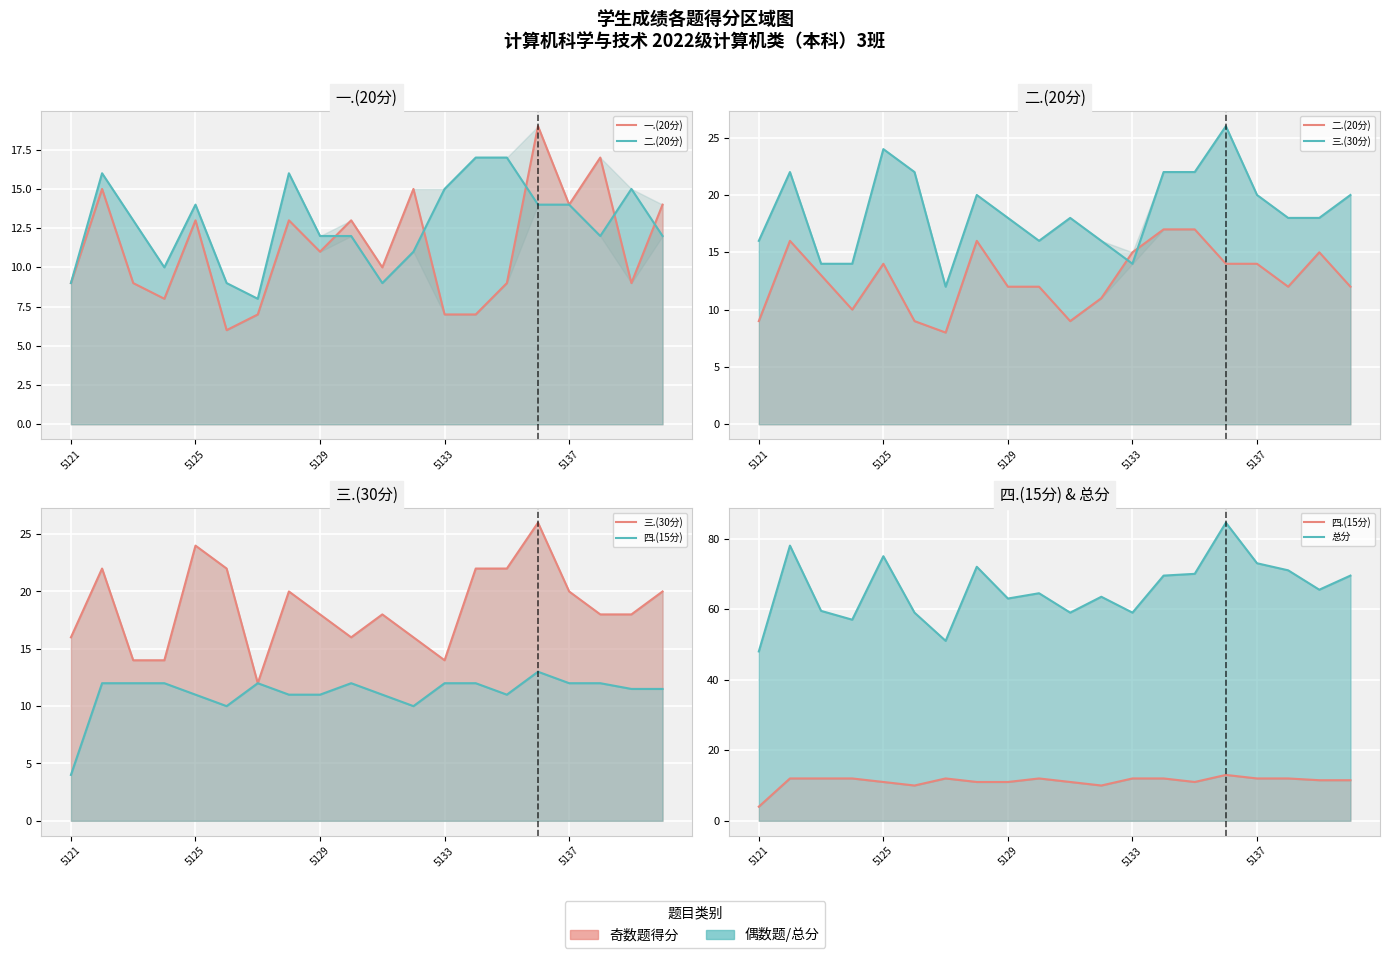

True or false: 三.(30分) and 一.(20分) cross at least once.

False